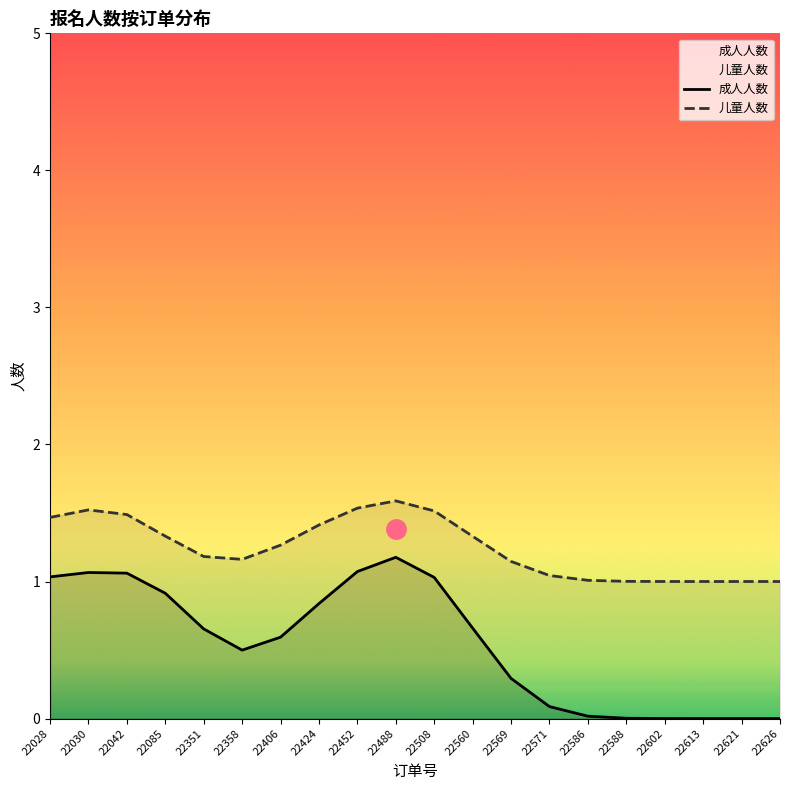

What is the sum of all 成人人数 values?

11.0